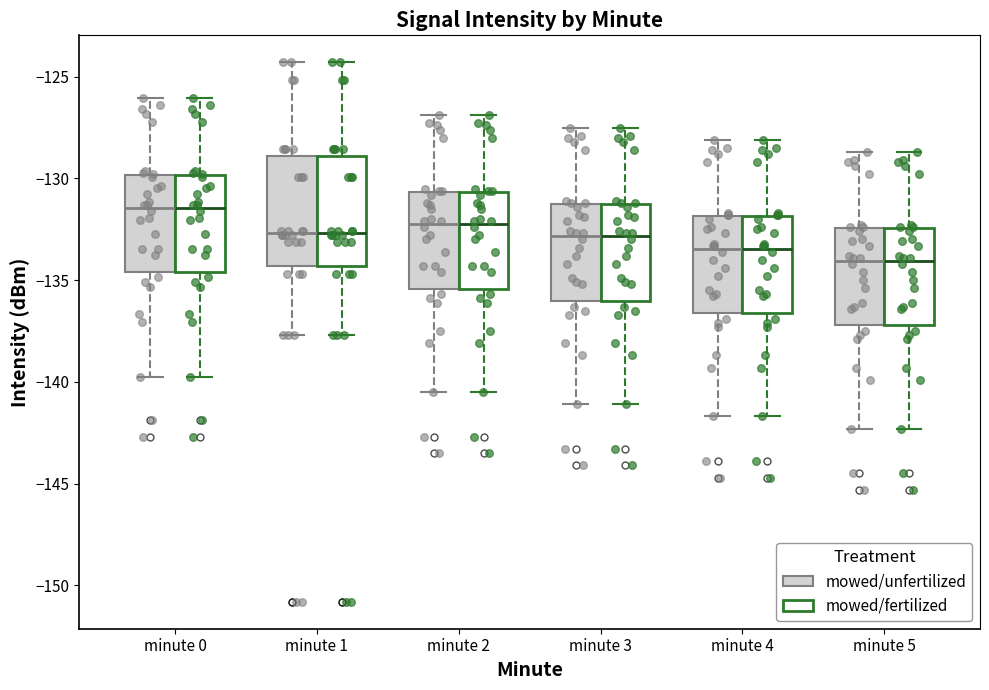

Where is the lower edge of the box for minute 5 (mowed/fertilized) on the y-axis? The values are not printed on the chart, so give them approximately, as read against the axis.

-137.0